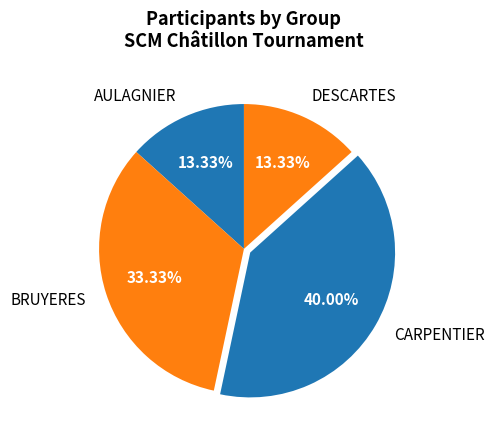

Which category has the biggest portion of the pie?

CARPENTIER